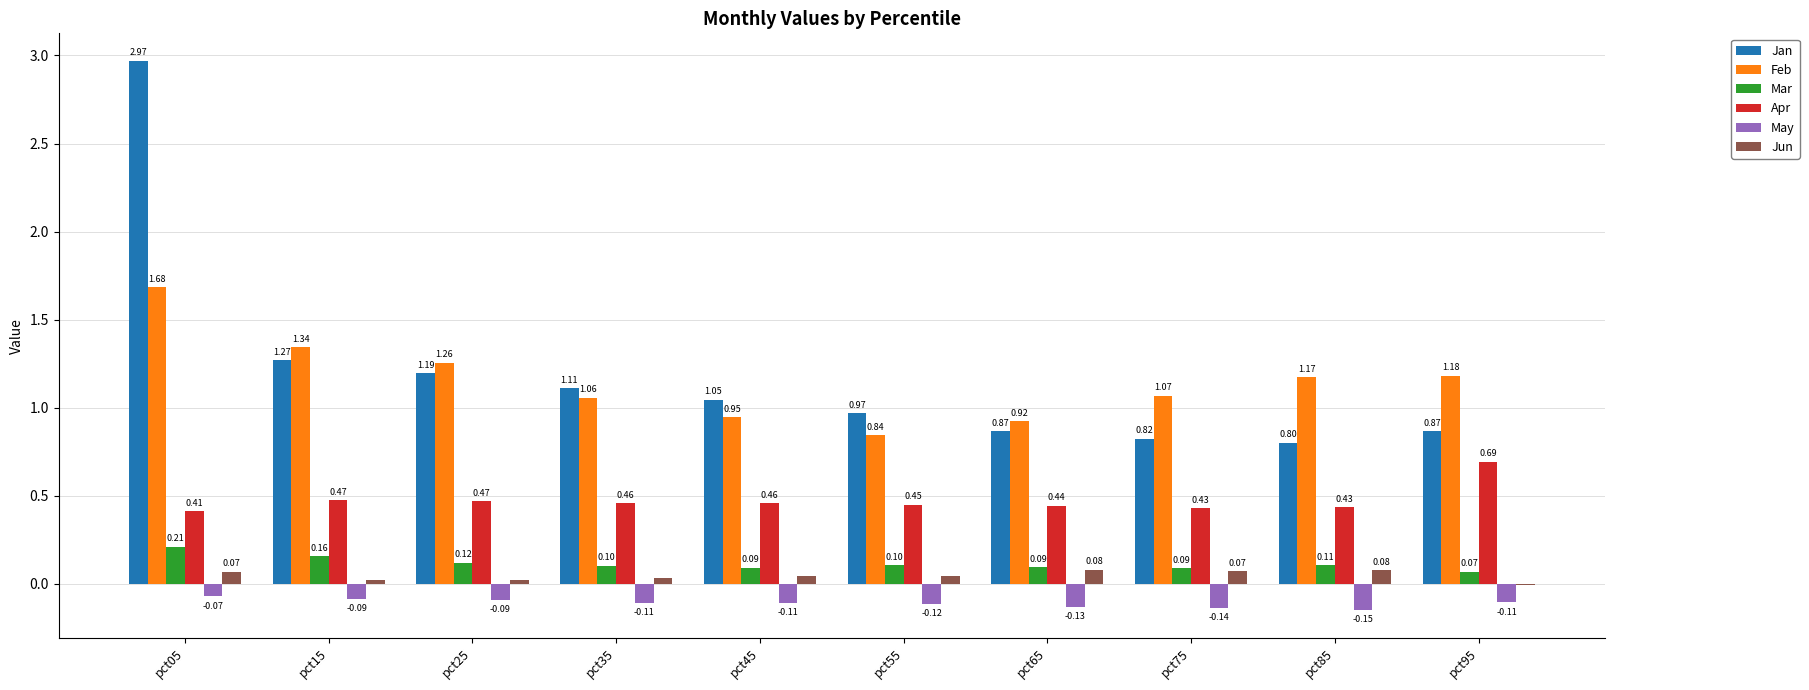

What is the sum of all Jan values?

11.9